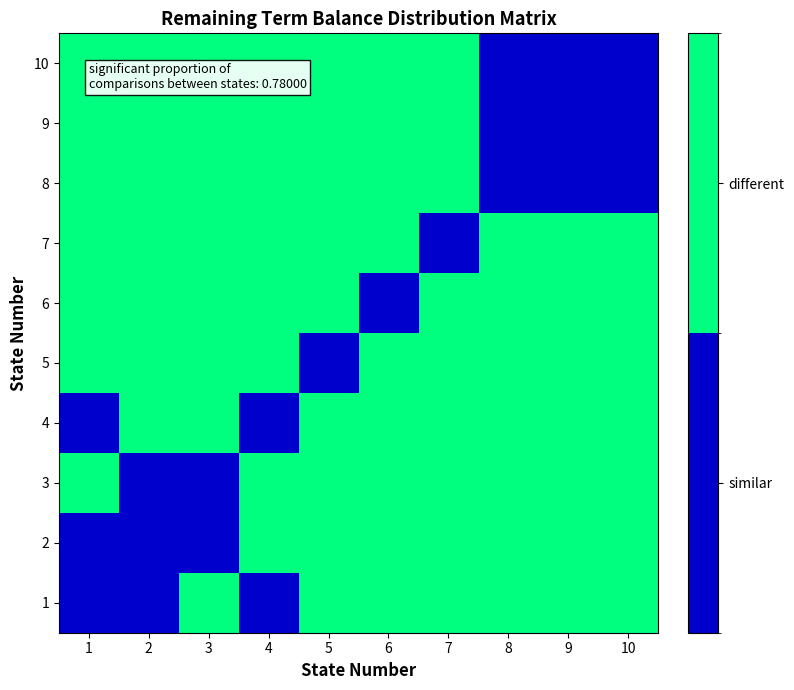

How many distinct data groups are displayed?

10